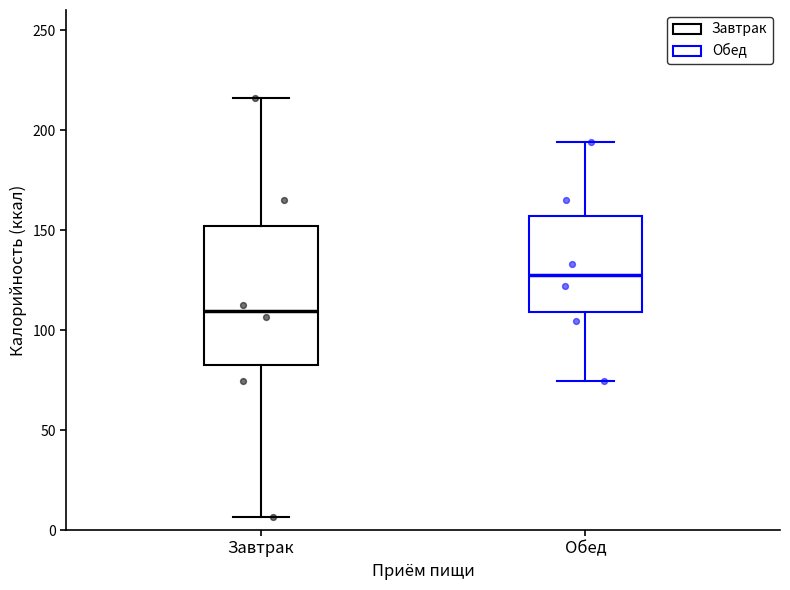

Reading left to right, read every box against the y-axis: the position of its median line, the range the box covers, and the ends of its whiskers. The values are not printed on the chart, so give them approximately, as read against the axis.

Завтрак: median 110, box 80 to 150, whiskers 5 to 215
Обед: median 125, box 110 to 155, whiskers 75 to 195